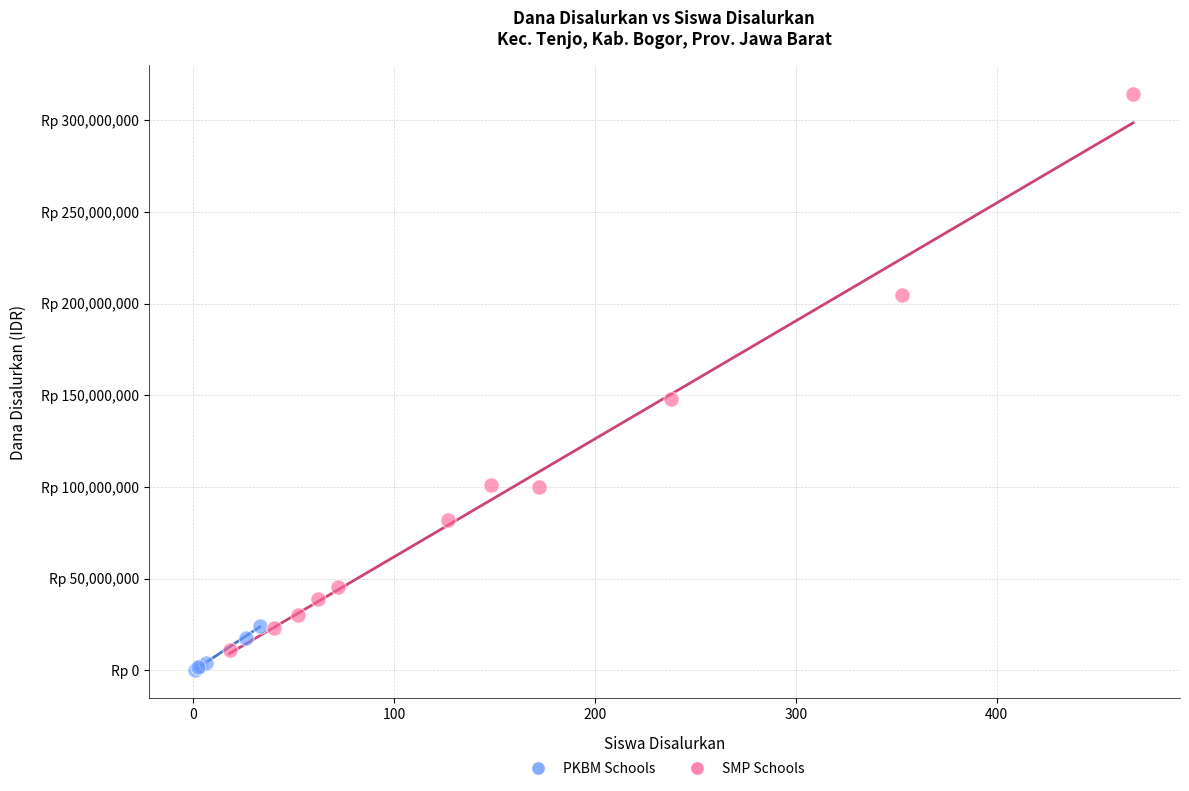

What are all the series names shown in the legend?

PKBM Schools, SMP Schools